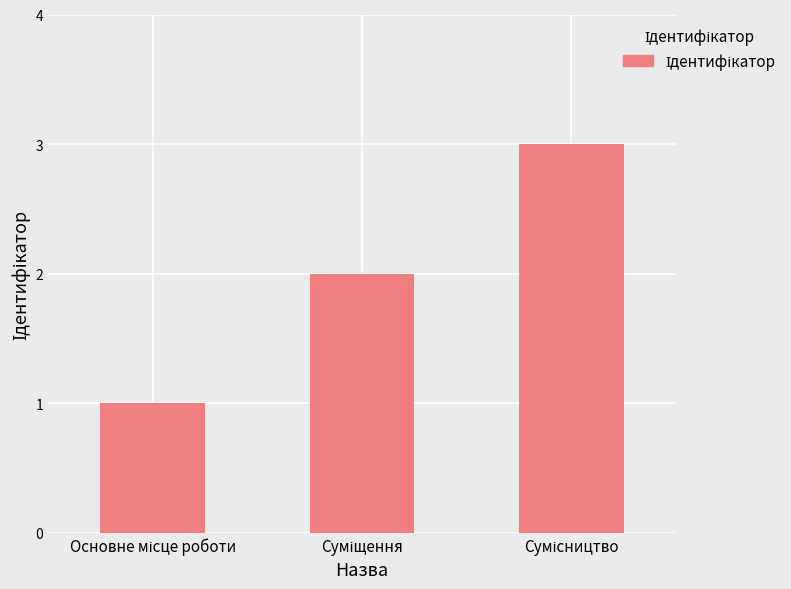

What is the sum of all values?

6